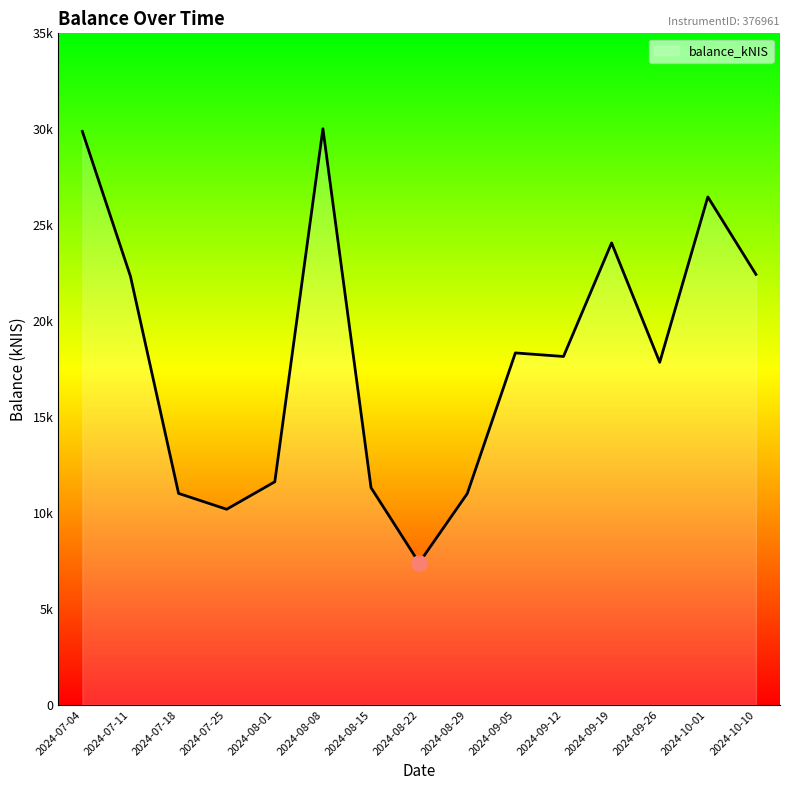

Between 2024-09-05 and 2024-07-11, which is larger?

2024-07-11